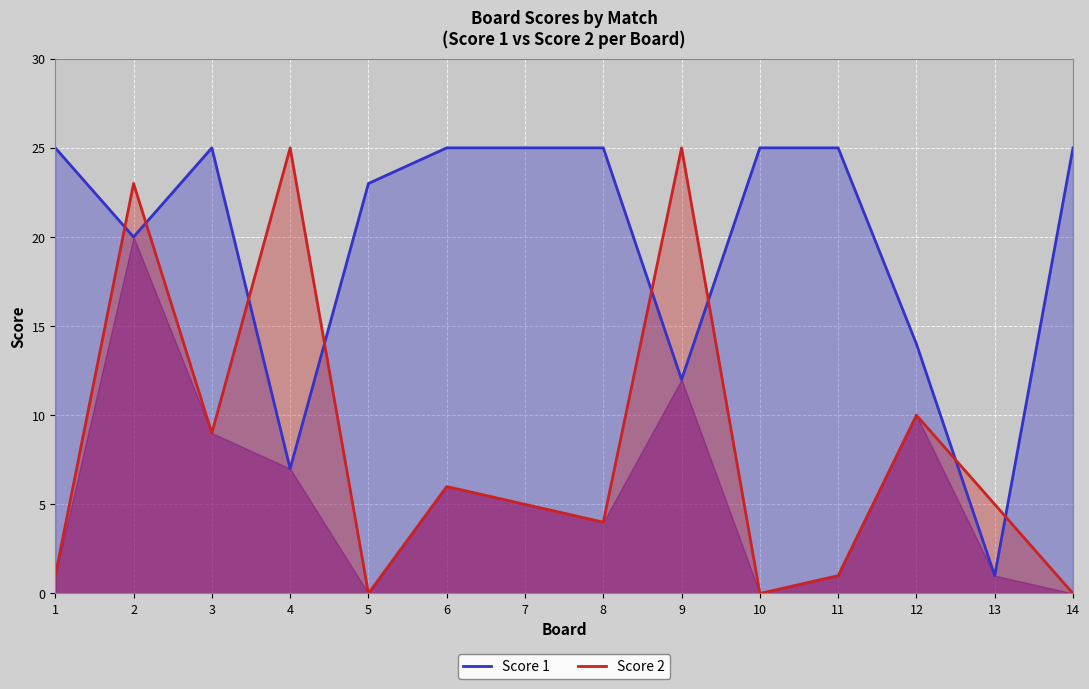

What is the difference between the second highest and minimum values in the Score 2 series?

25